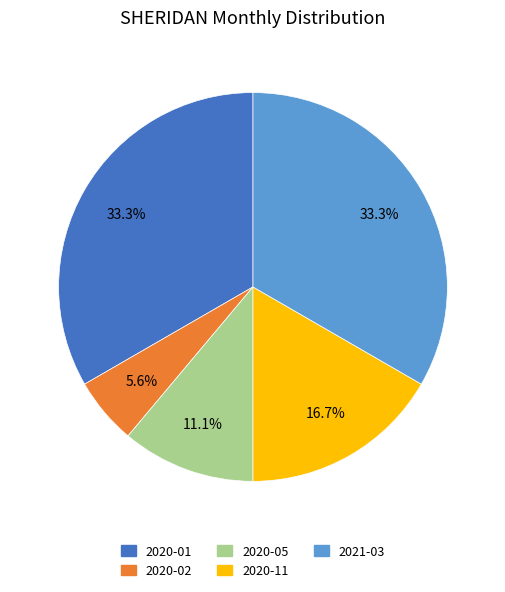

Count the number of slices in the pie.

5